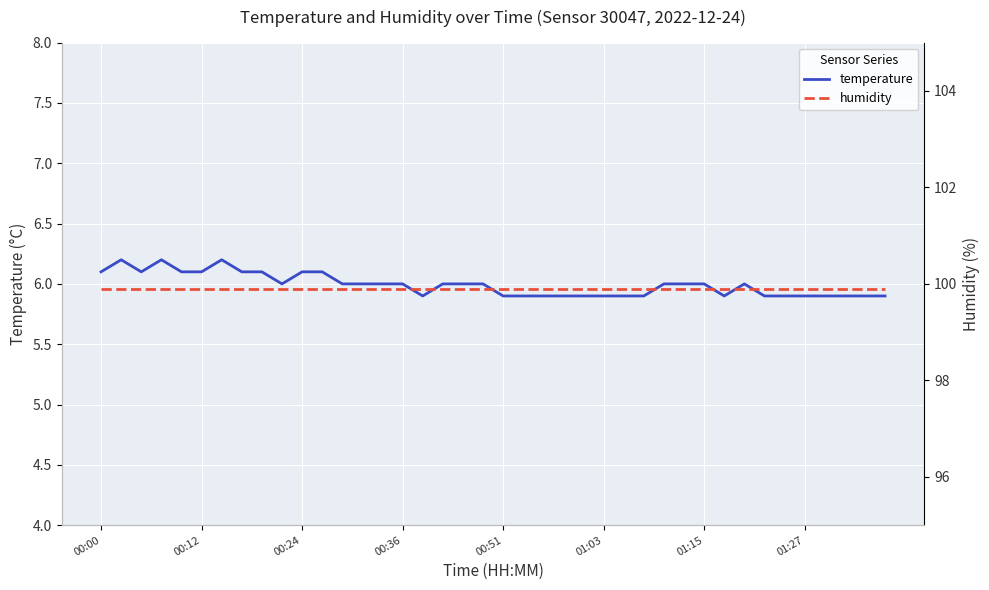

At how many categories does at least one series exceed 90?

40